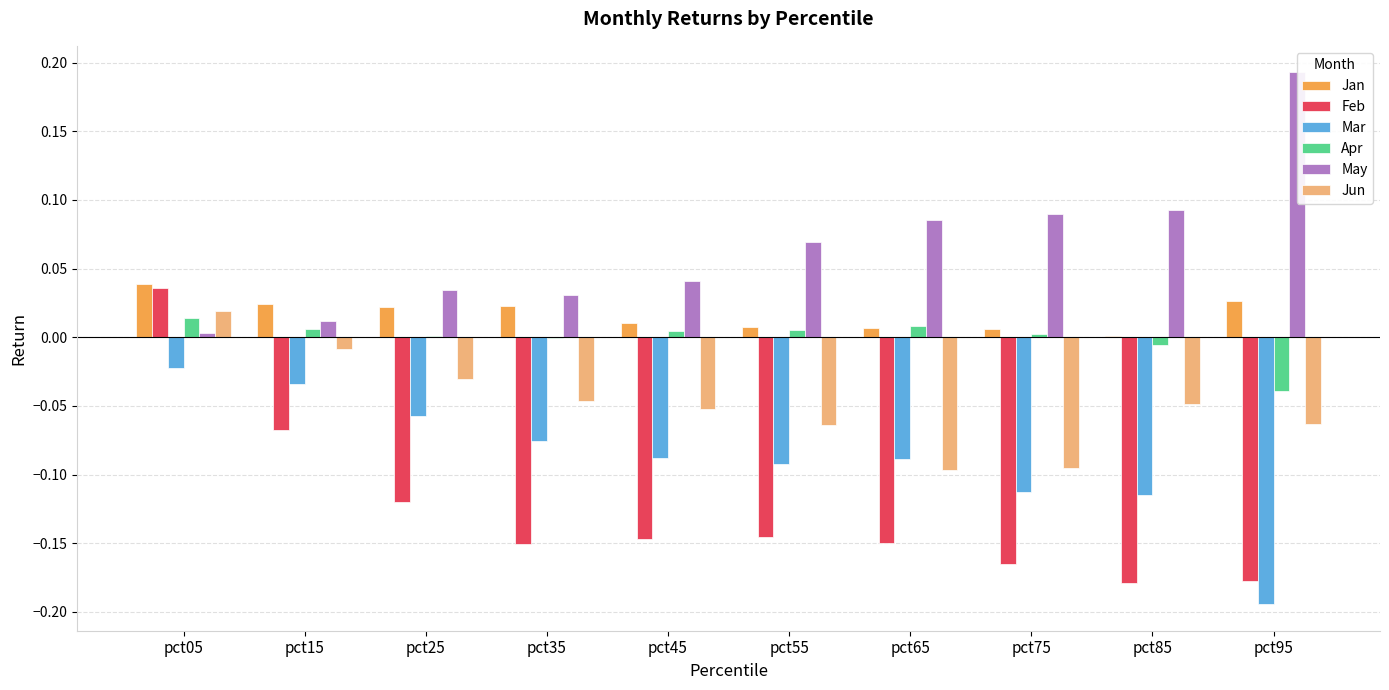

Reading left to right, extract all data points from this chart.

Jan: pct05=0.0	pct15=0.0	pct25=0.0	pct35=0.0	pct45=0.0	pct55=0.0	pct65=0.0	pct75=0.0	pct85=0.0	pct95=0.0
Feb: pct05=0.0	pct15=-0.1	pct25=-0.1	pct35=-0.2	pct45=-0.1	pct55=-0.1	pct65=-0.1	pct75=-0.2	pct85=-0.2	pct95=-0.2
Mar: pct05=-0.0	pct15=-0.0	pct25=-0.1	pct35=-0.1	pct45=-0.1	pct55=-0.1	pct65=-0.1	pct75=-0.1	pct85=-0.1	pct95=-0.2
Apr: pct05=0.0	pct15=0.0	pct25=0.0	pct35=-0.0	pct45=0.0	pct55=0.0	pct65=0.0	pct75=0.0	pct85=-0.0	pct95=-0.0
May: pct05=0.0	pct15=0.0	pct25=0.0	pct35=0.0	pct45=0.0	pct55=0.1	pct65=0.1	pct75=0.1	pct85=0.1	pct95=0.2
Jun: pct05=0.0	pct15=-0.0	pct25=-0.0	pct35=-0.0	pct45=-0.1	pct55=-0.1	pct65=-0.1	pct75=-0.1	pct85=-0.0	pct95=-0.1